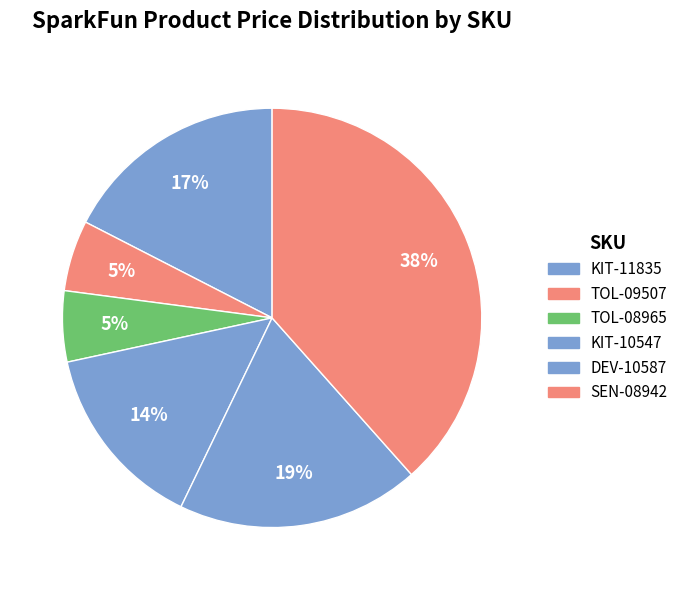

Which category has the biggest portion of the pie?

SEN-08942